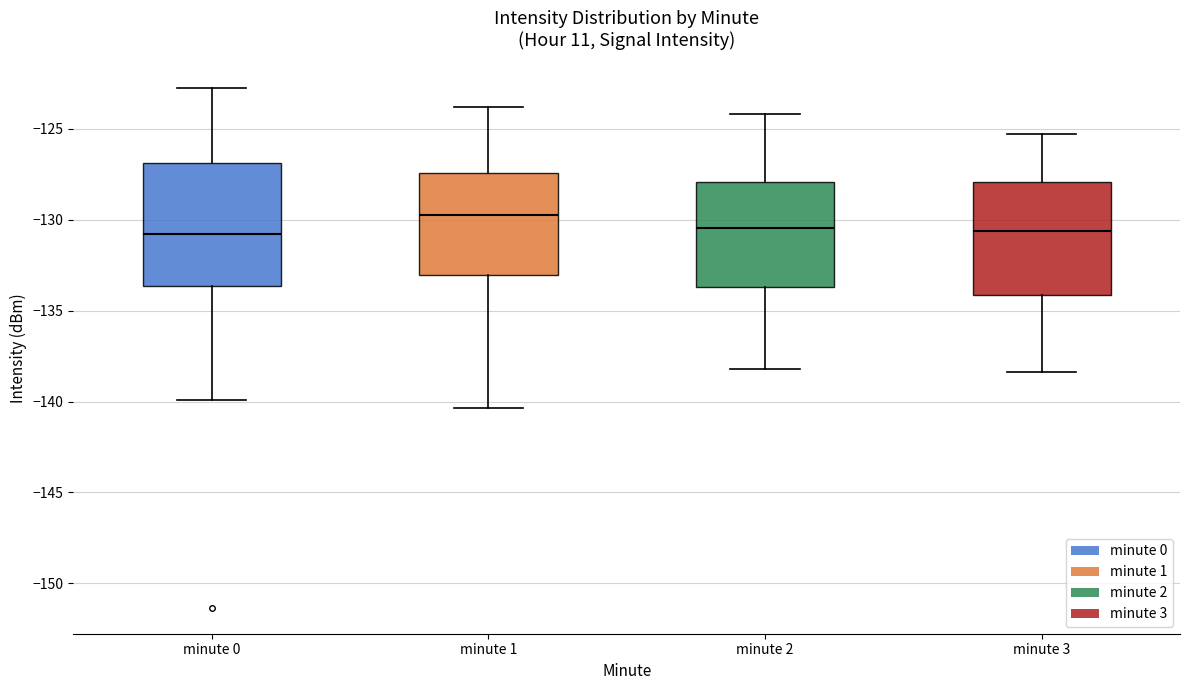

Reading left to right, read every box against the y-axis: the position of its median line, the range the box covers, and the ends of its whiskers. The values are not printed on the chart, so give them approximately, as read against the axis.

minute 0: median -131.0, box -133.5 to -127.0, whiskers -140.0 to -123.0
minute 1: median -129.5, box -133.0 to -127.5, whiskers -140.5 to -124.0
minute 2: median -130.5, box -133.5 to -128.0, whiskers -138.0 to -124.0
minute 3: median -130.5, box -134.0 to -128.0, whiskers -138.5 to -125.5